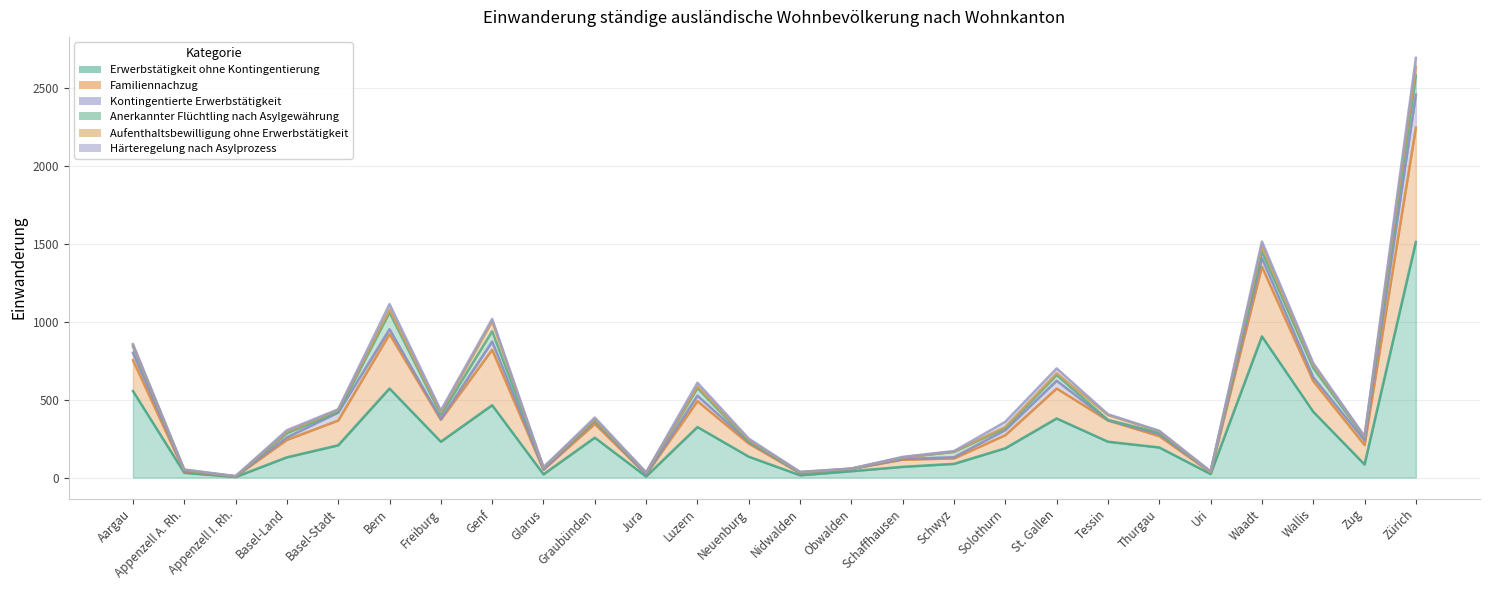

True or false: Erwerbstätigkeit ohne Kontingentierung and Härteregelung nach Asylprozess cross at least once.

False